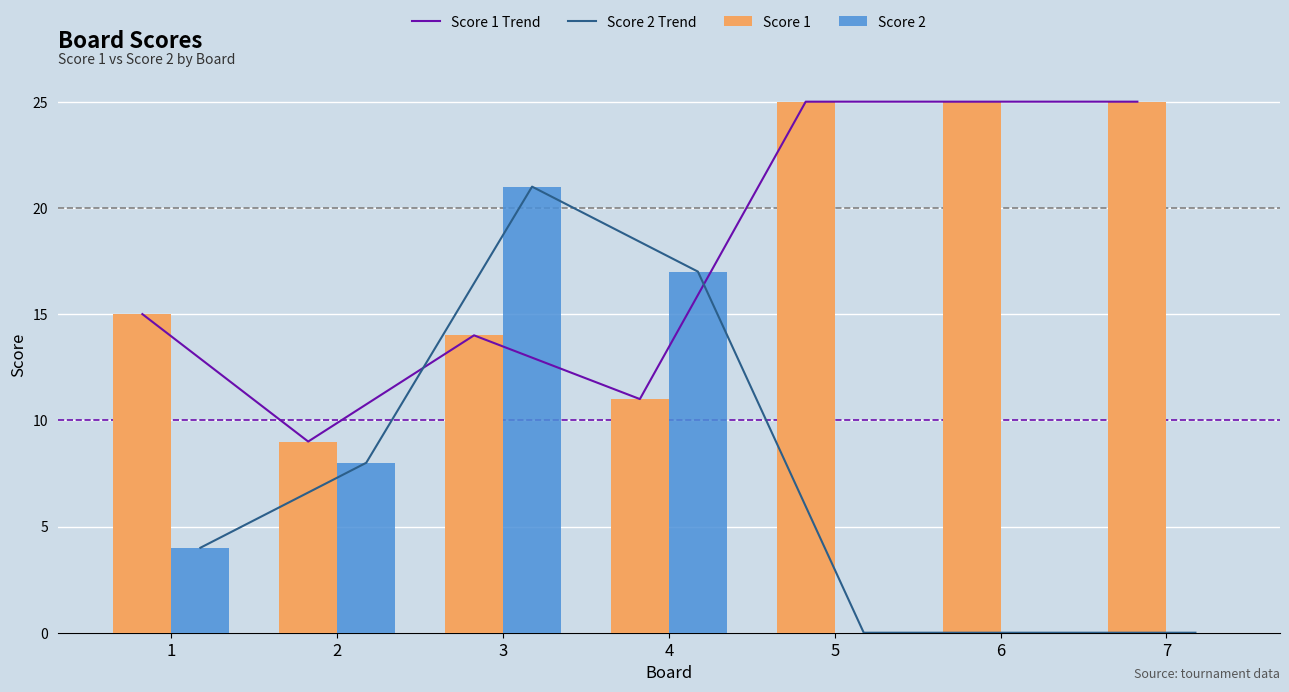

What is the value of the Score 1 Trend bar at the 7th from the left?

25